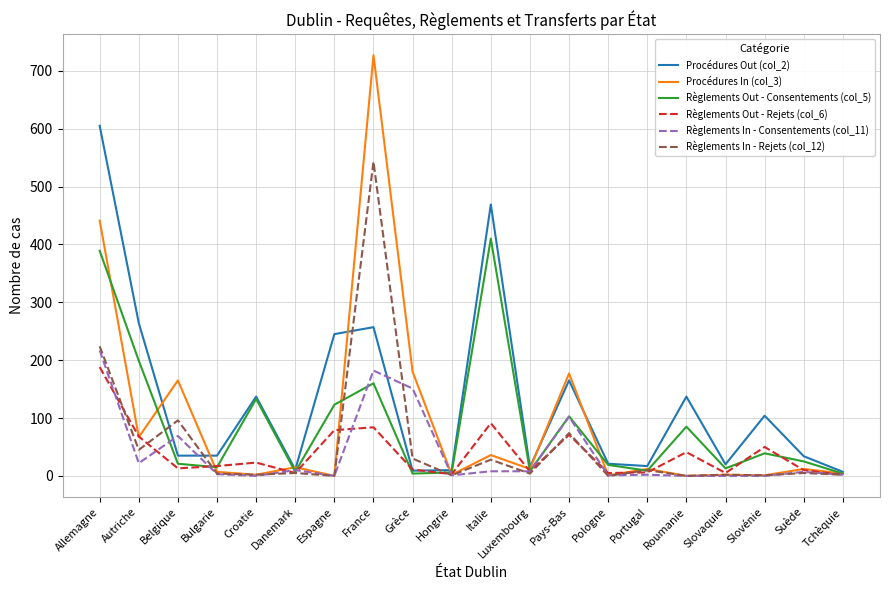

Is the value of Règlements Out - Consentements (col_5) at Pays-Bas greater than the value of Procédures Out (col_2) at Espagne?

No